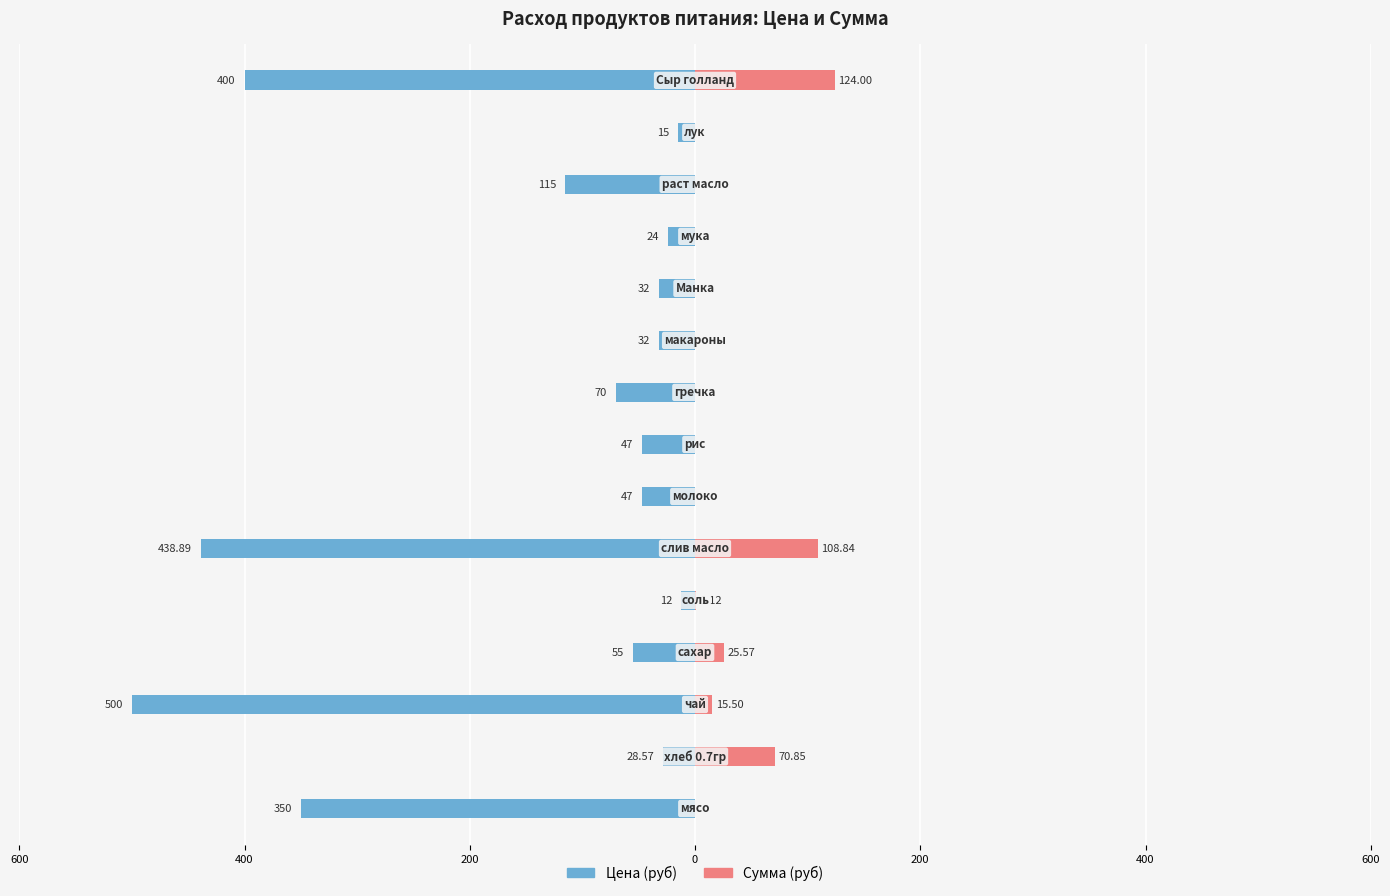

Rank the series at 600 from highest to lowest value.

Сумма (руб), Цена (руб)